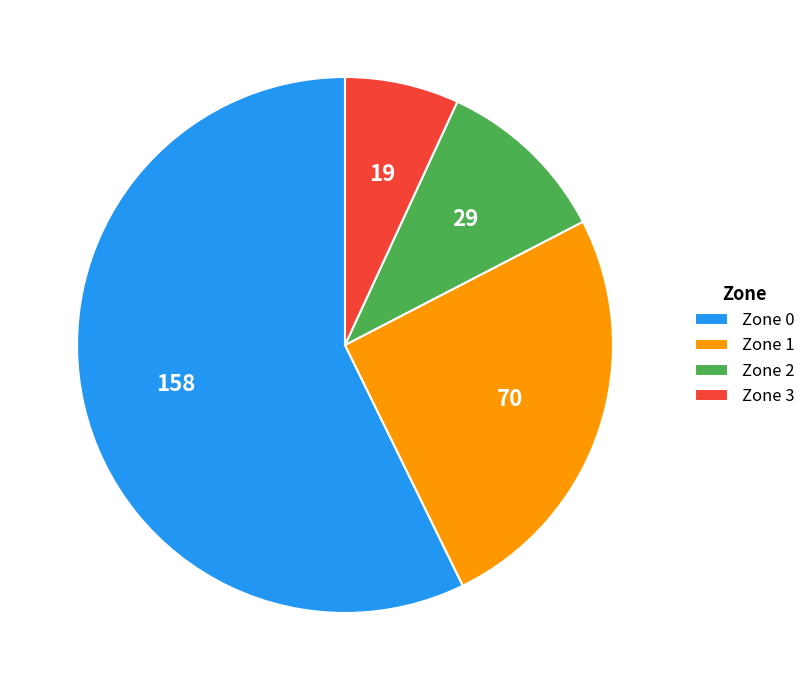

Rank the categories by value from lowest to highest.

Zone 3, Zone 2, Zone 1, Zone 0